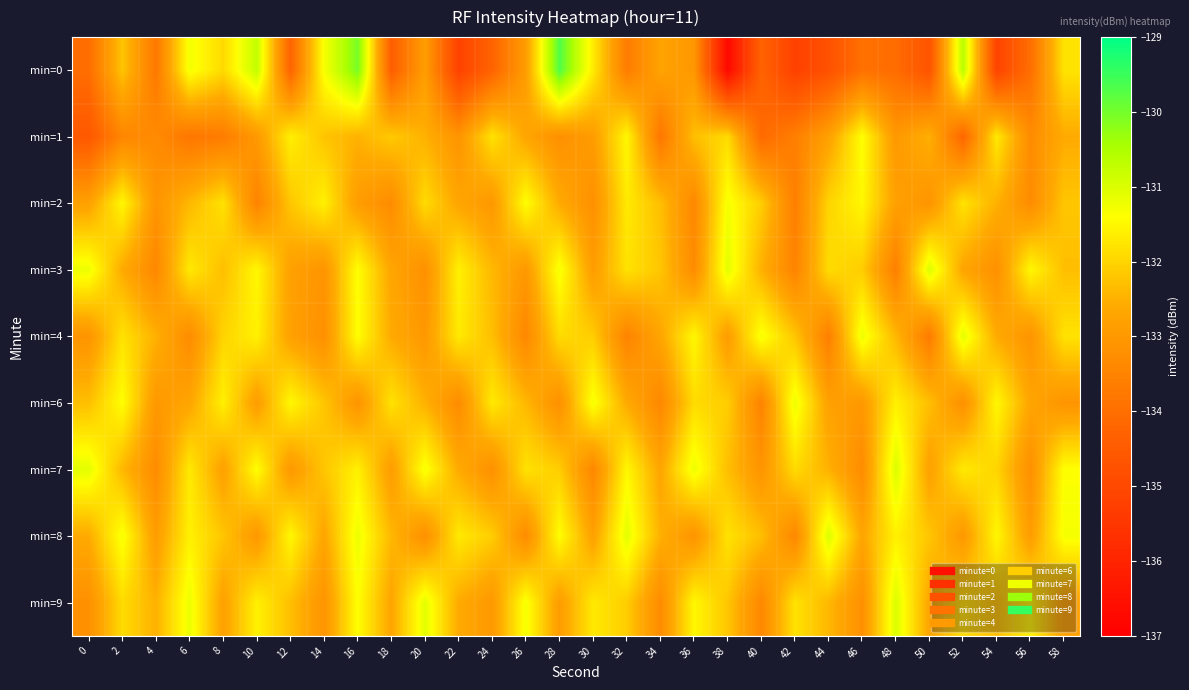

What is the spread (max minus min) of values at 22?

3.6